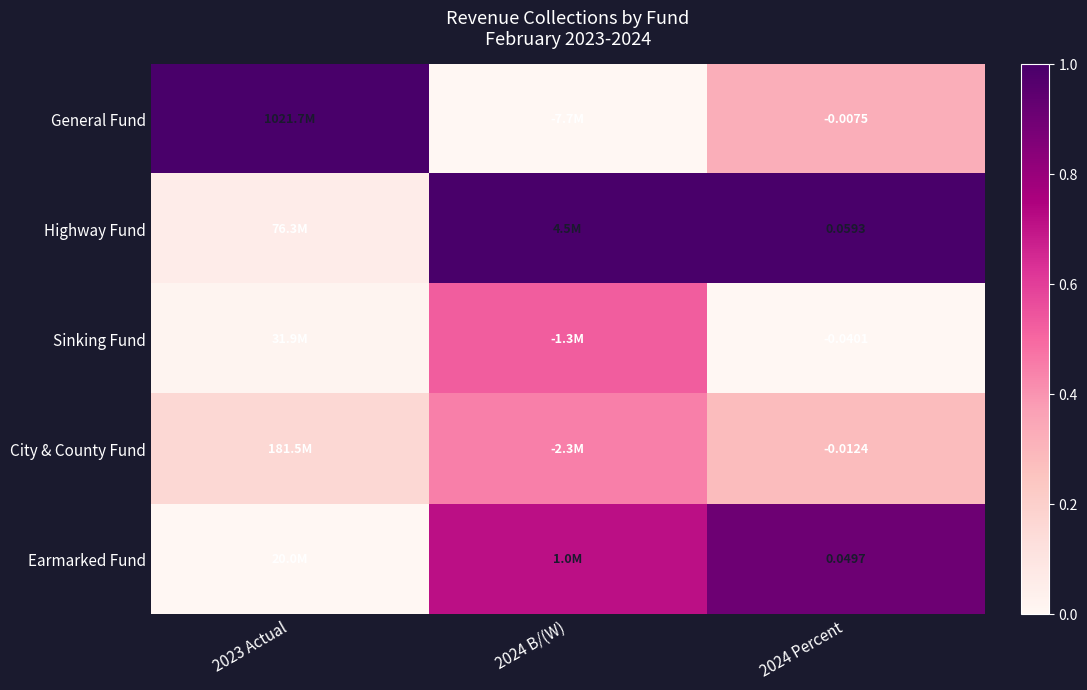

At 2024 Percent, list the series in order from smallest to largest.

Sinking Fund, City & County Fund, General Fund, Earmarked Fund, Highway Fund